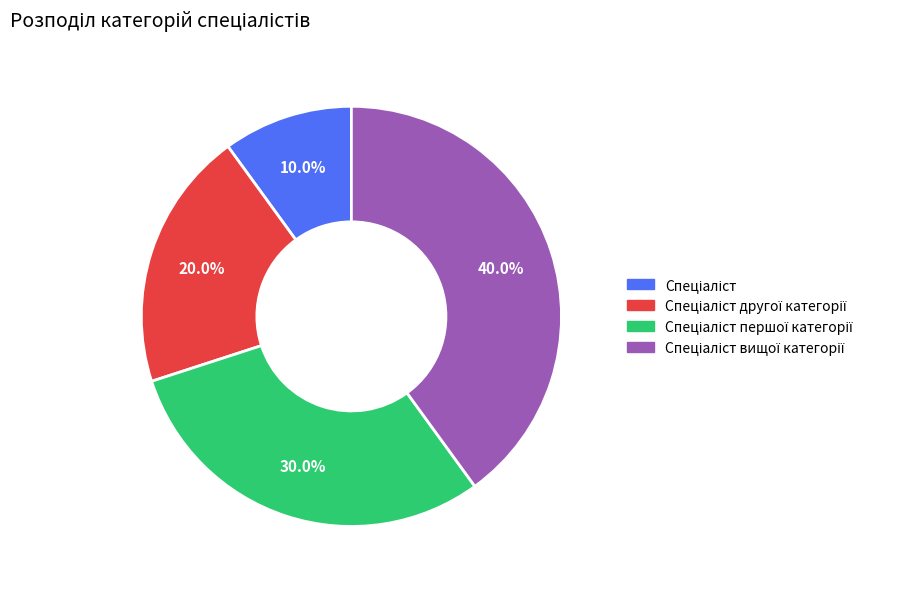

To the nearest percent, what is the difference between the largest and smallest slice percentages?

30%